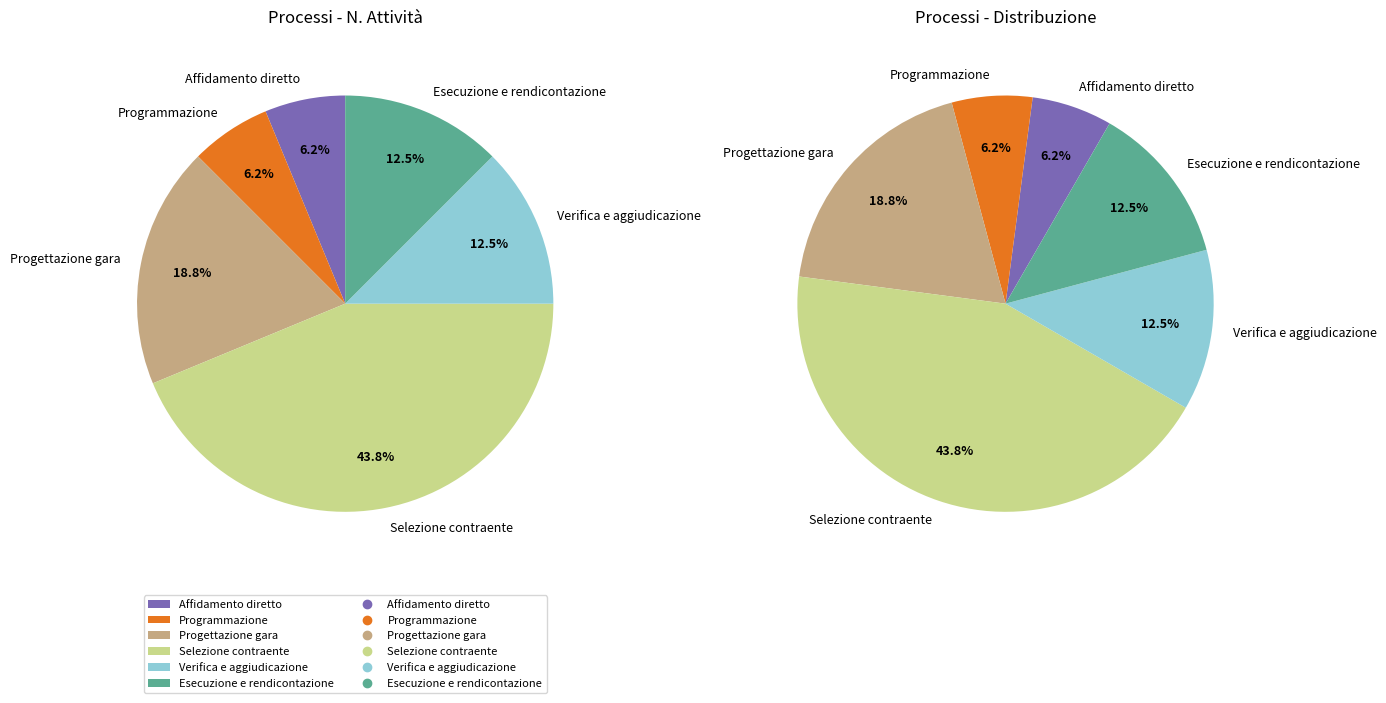

Is it true that Affidamento diretto is 14% of the pie?

False